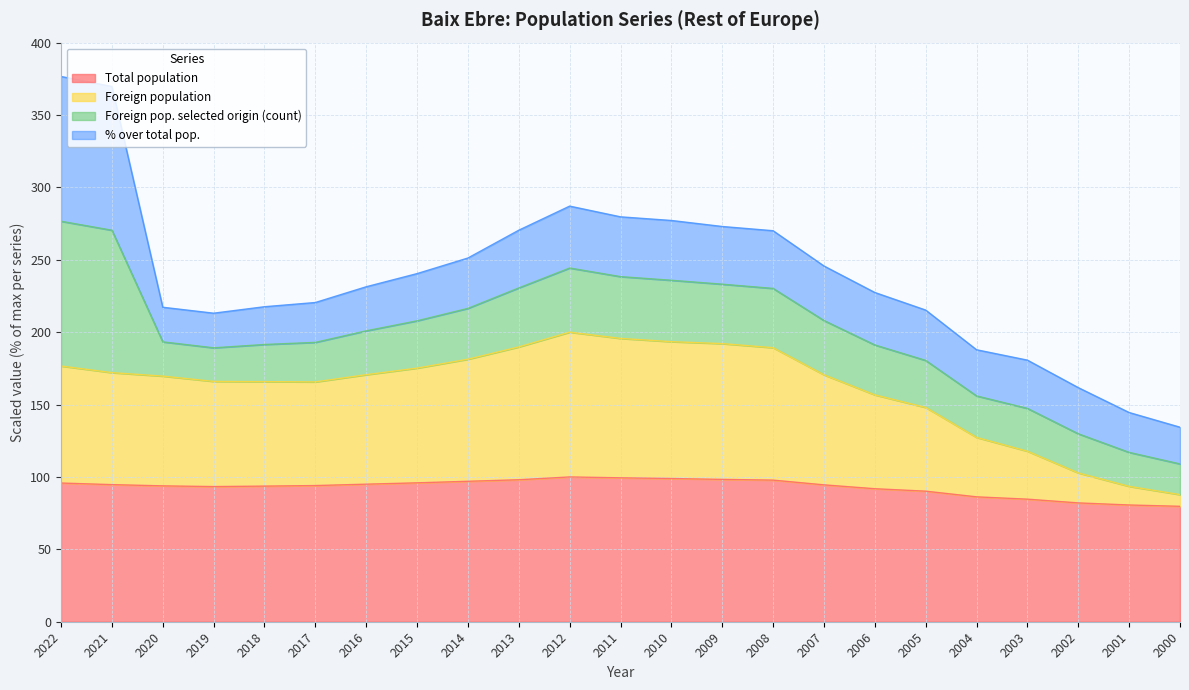

What is the value of the Total population point at the 11th from the left?

100.0